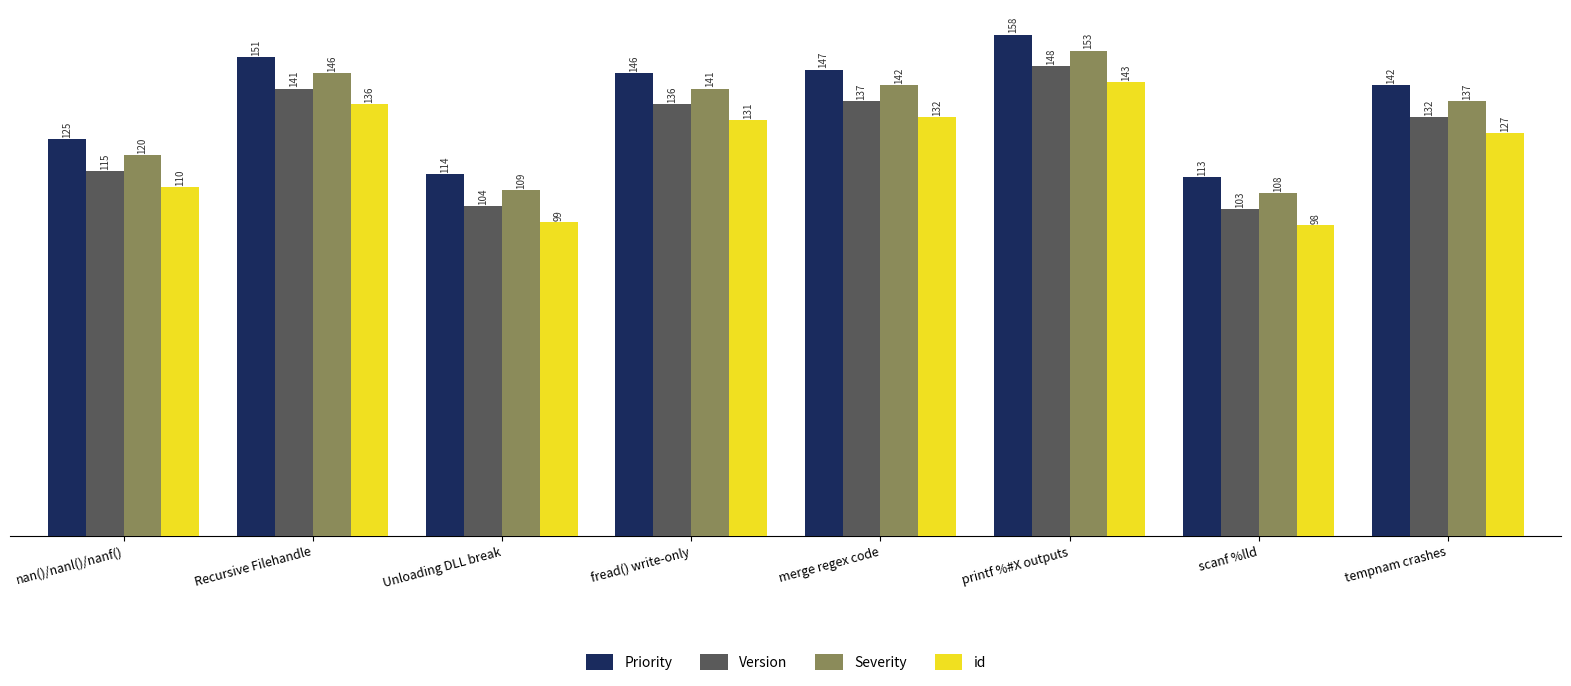

Reading right to left, list all the values displayed in this chart.

Priority: 142	113	158	147	146	114	151	125
Version: 132	103	148	137	136	104	141	115
Severity: 137	108	153	142	141	109	146	120
id: 127	98	143	132	131	99	136	110